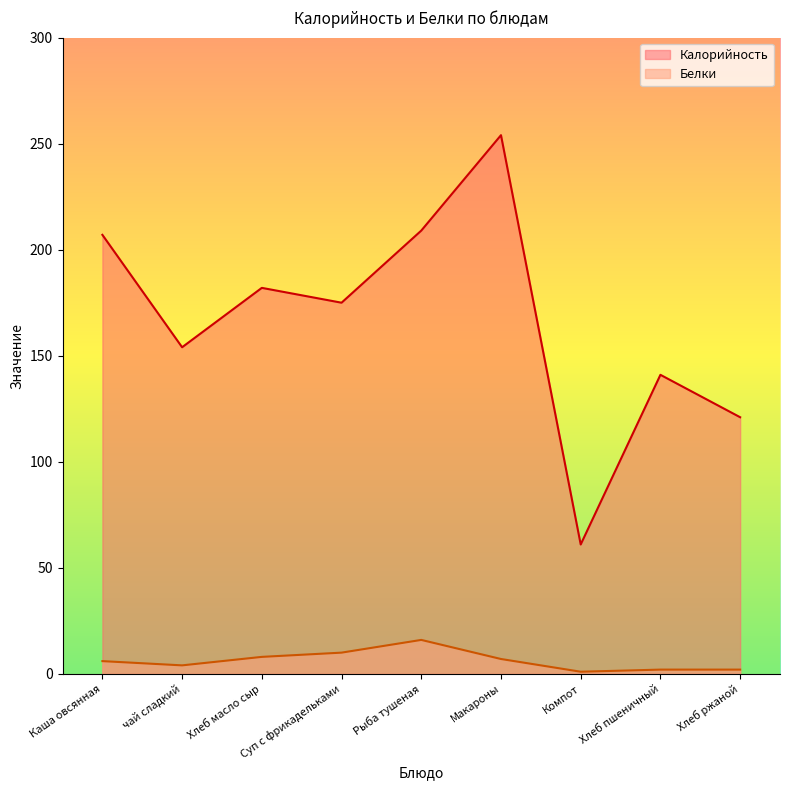

Which series changed the most between Каша овсянная and Суп с фрикадельками?

Калорийность